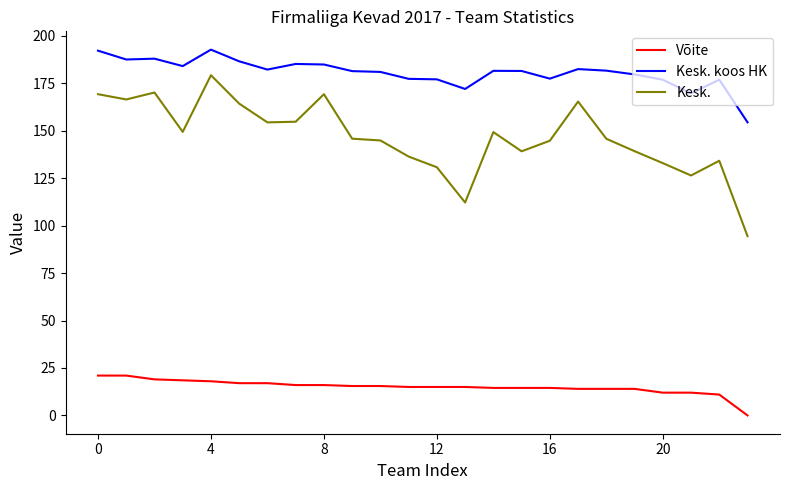

What is the difference between the maximum and minimum values in the Võite series?

21.0